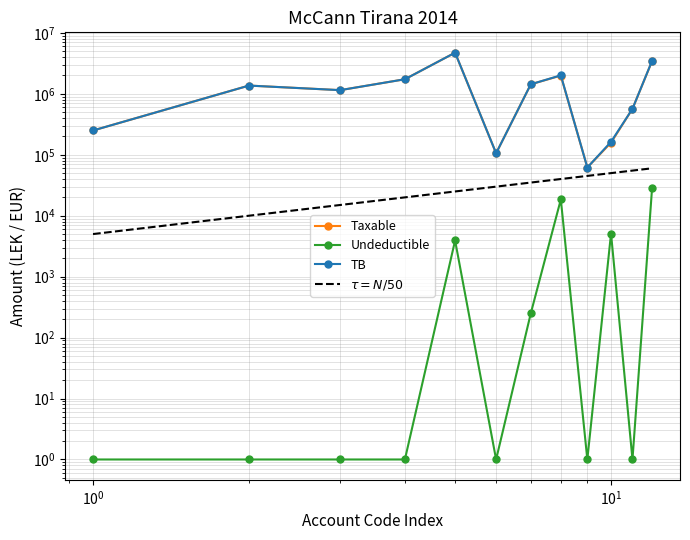

True or false: TB and Taxable intersect in this chart.

False